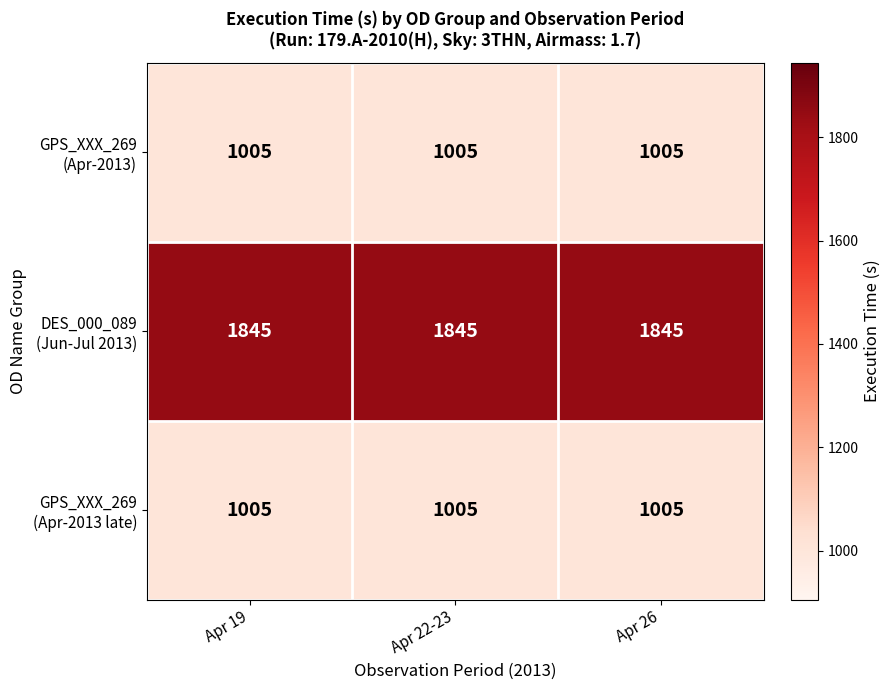

What is the greatest value displayed?

1845